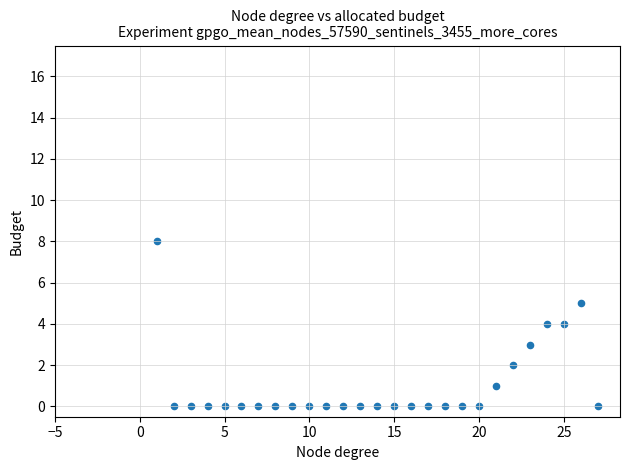

What is the range of X values (max minus min)?

26